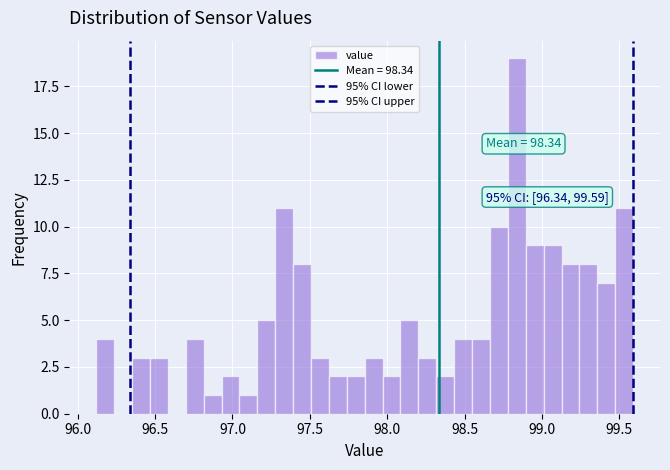

Around what value on the x-axis is the tallest bar? Give the approximate position of its centre, as read against the axis.

98.85